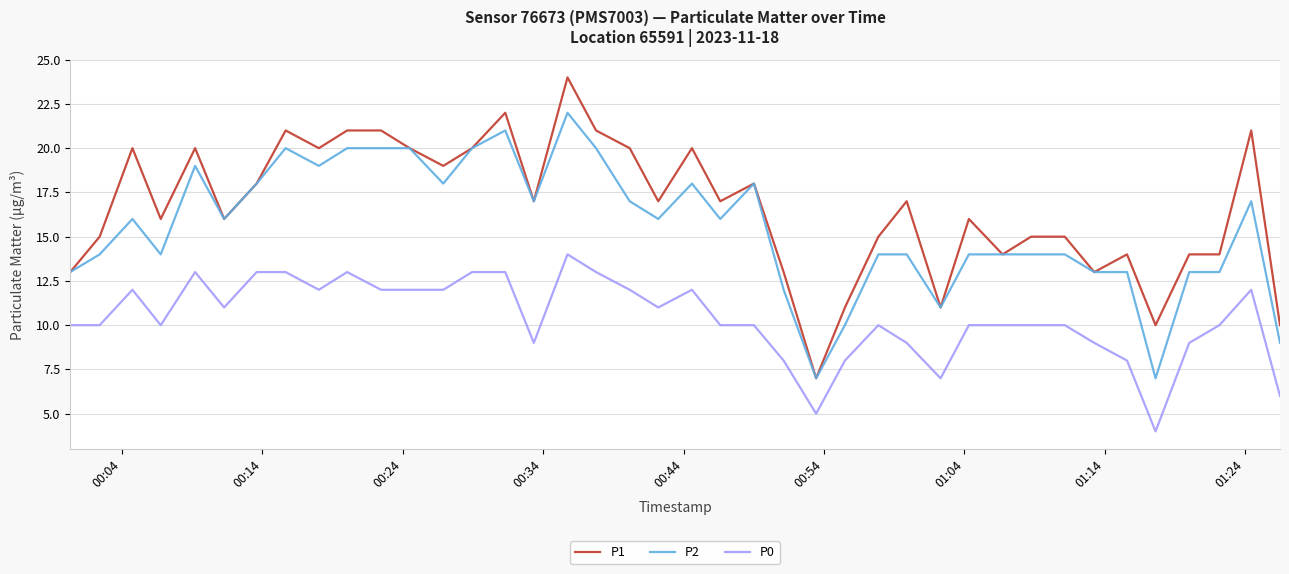

Which series has the widest spread of values?

P1